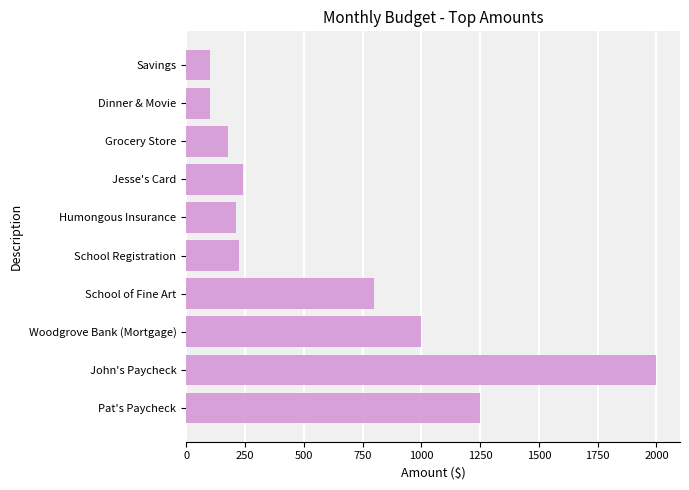

The chart shows a value of 100 at Savings. True or false?

True